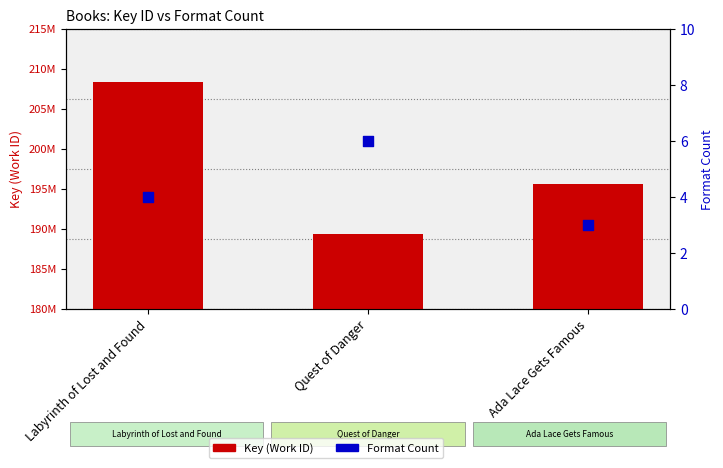

What are all the series names shown in the legend?

Key (Work ID), Format Count